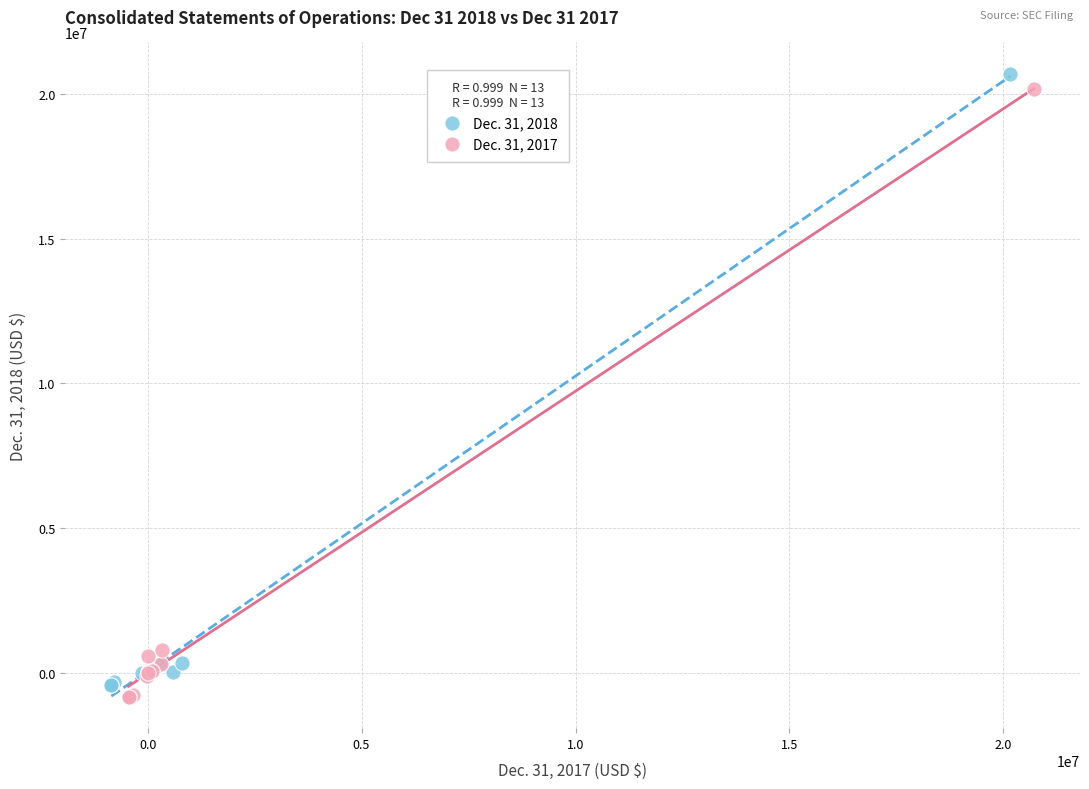

Which series has the largest Y range (max minus min)?

Dec. 31, 2018